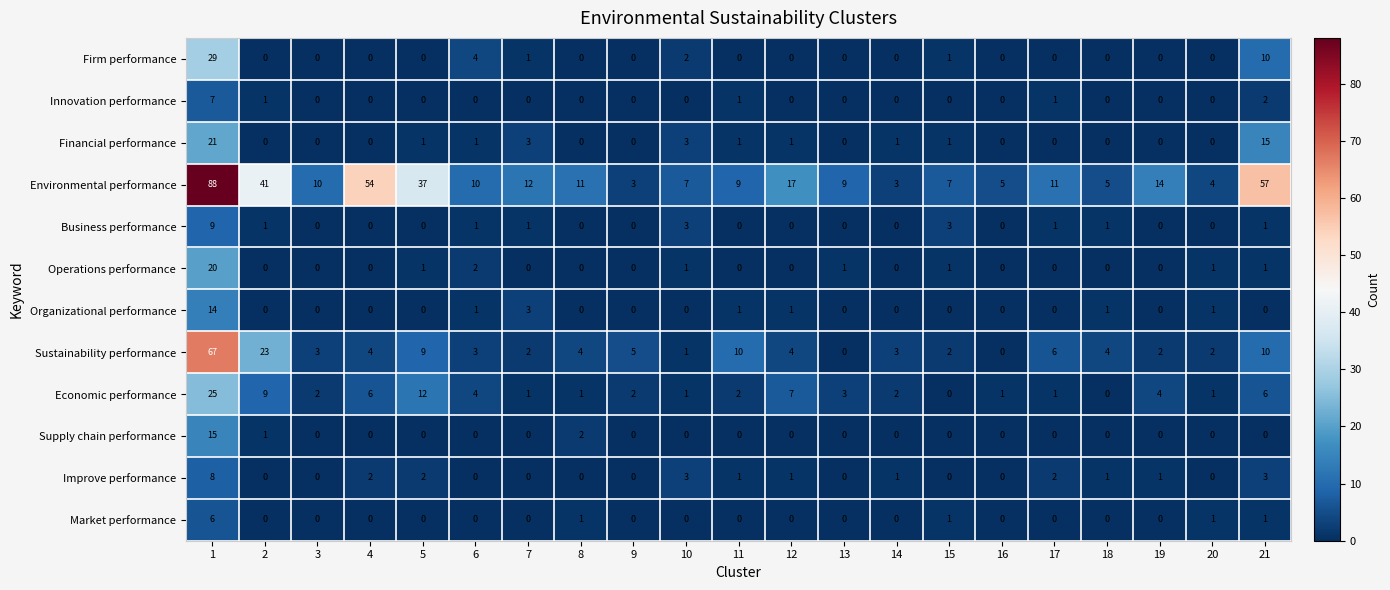

What is the total value across all series at 5?

62